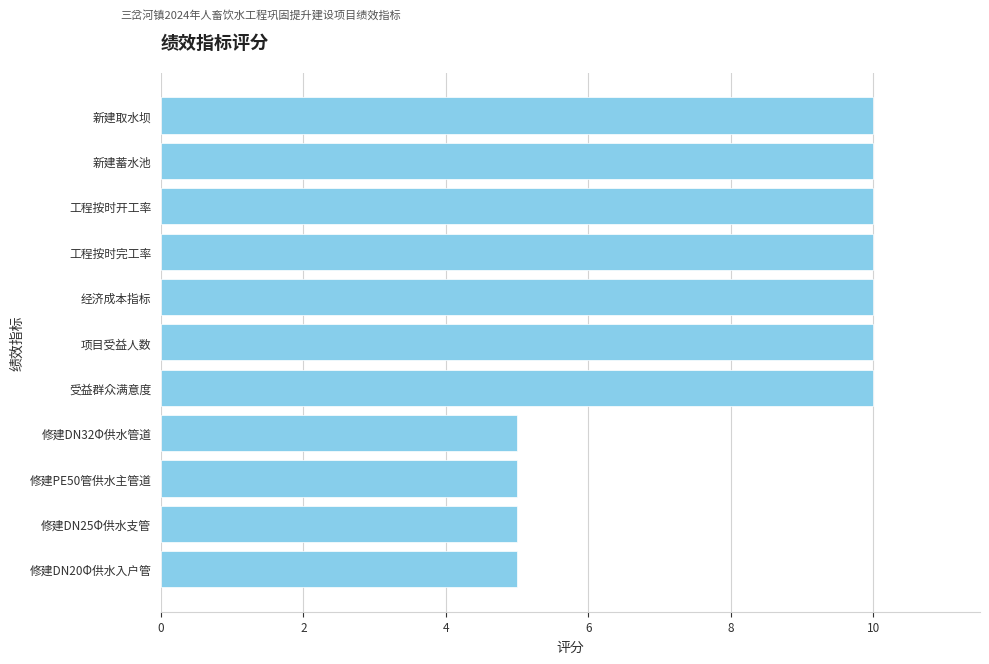

What is the ratio of the value at 工程按时开工率 to the value at 新建取水坝?

1.0